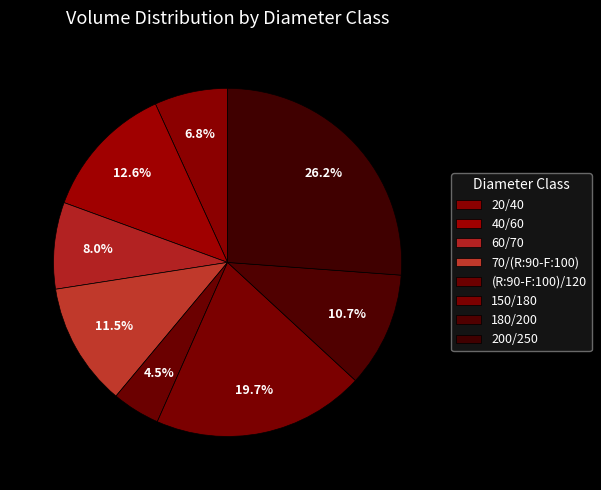

Count the number of slices in the pie.

8